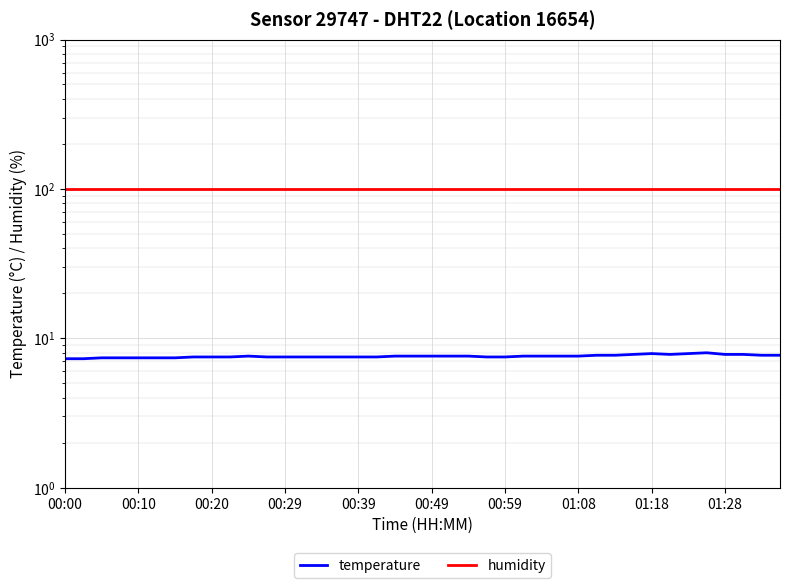

What is the lowest value of the humidity series?

99.9